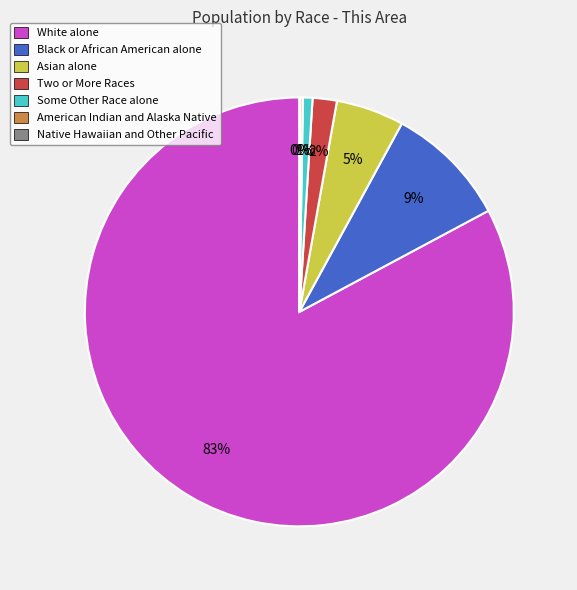

To the nearest percent, what percentage of the pie is Black or African American alone?

9%